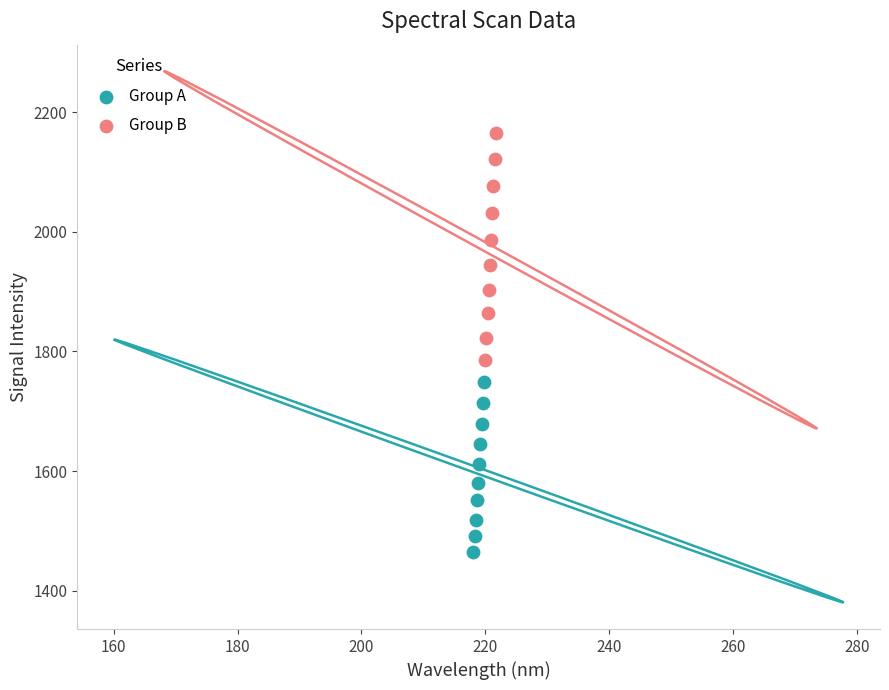

Which series has the largest Y range (max minus min)?

Group B